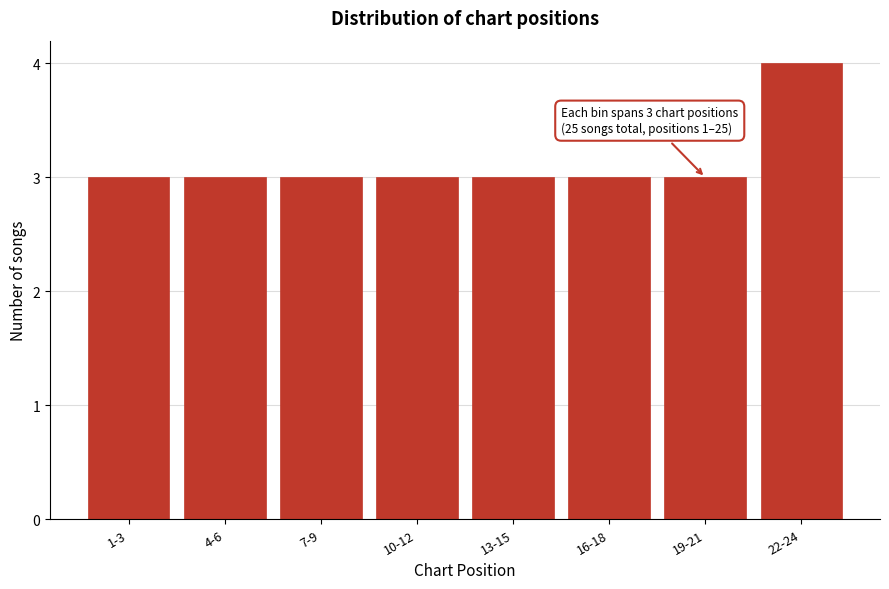

Reading left to right, list all the values displayed in this chart.

3	3	3	3	3	3	3	4